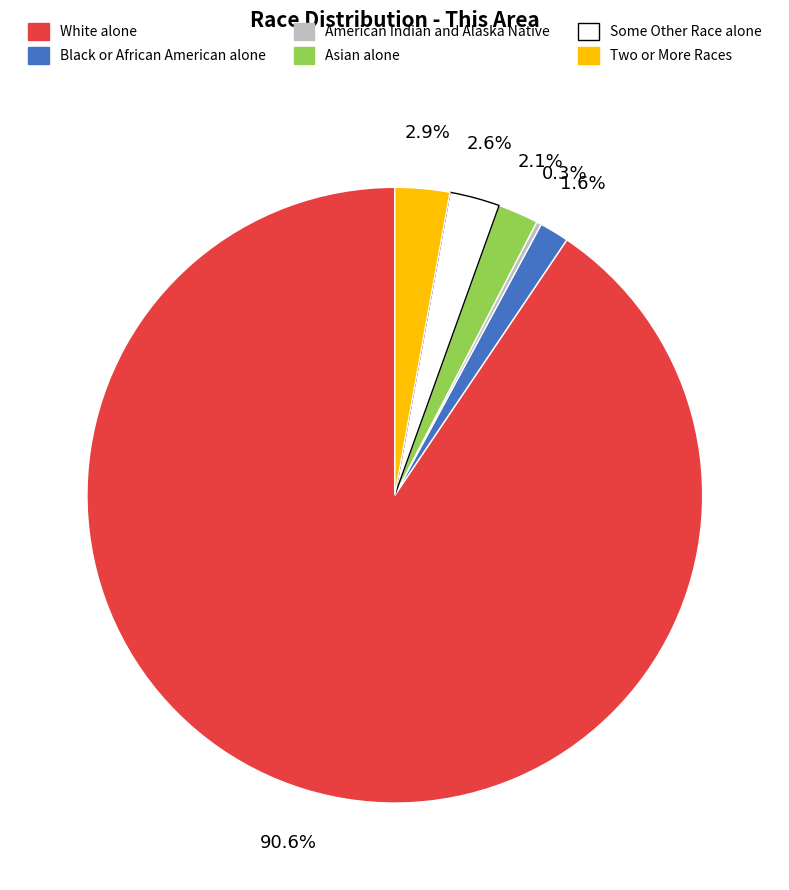

Is the sum of Asian alone and Some Other Race alone greater than half?

No